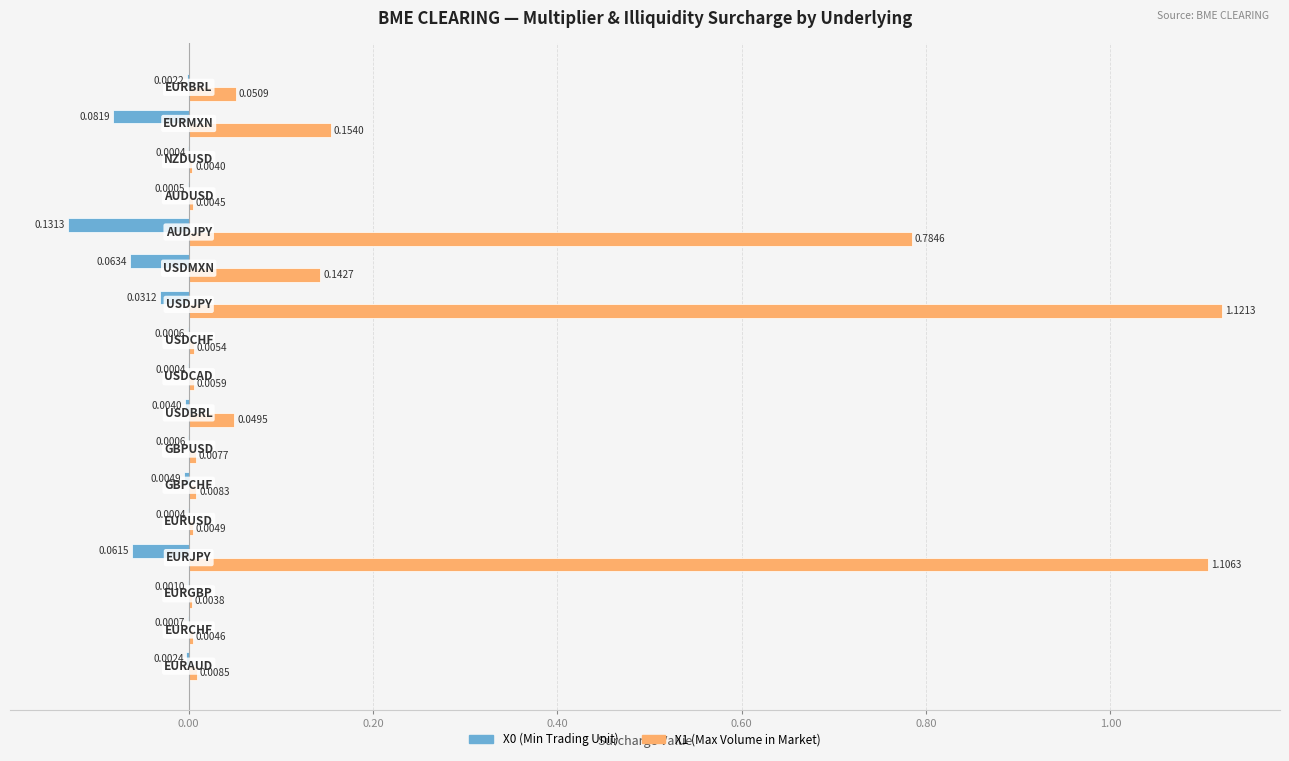

What is the sum of all X0 (Min Trading Unit) values?

-0.4